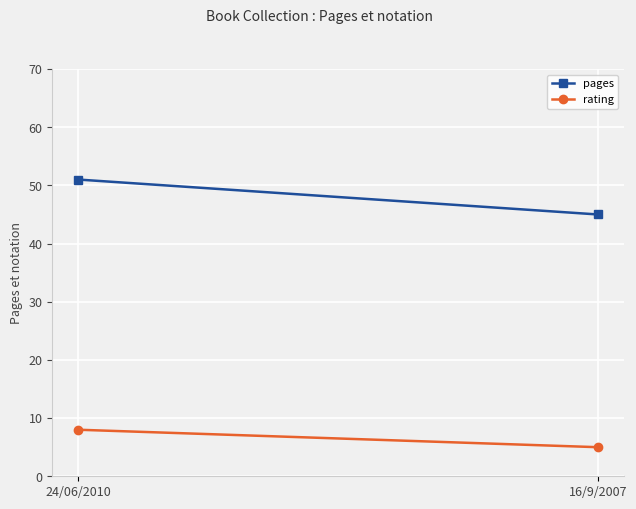

What is the highest value of the pages series?

51